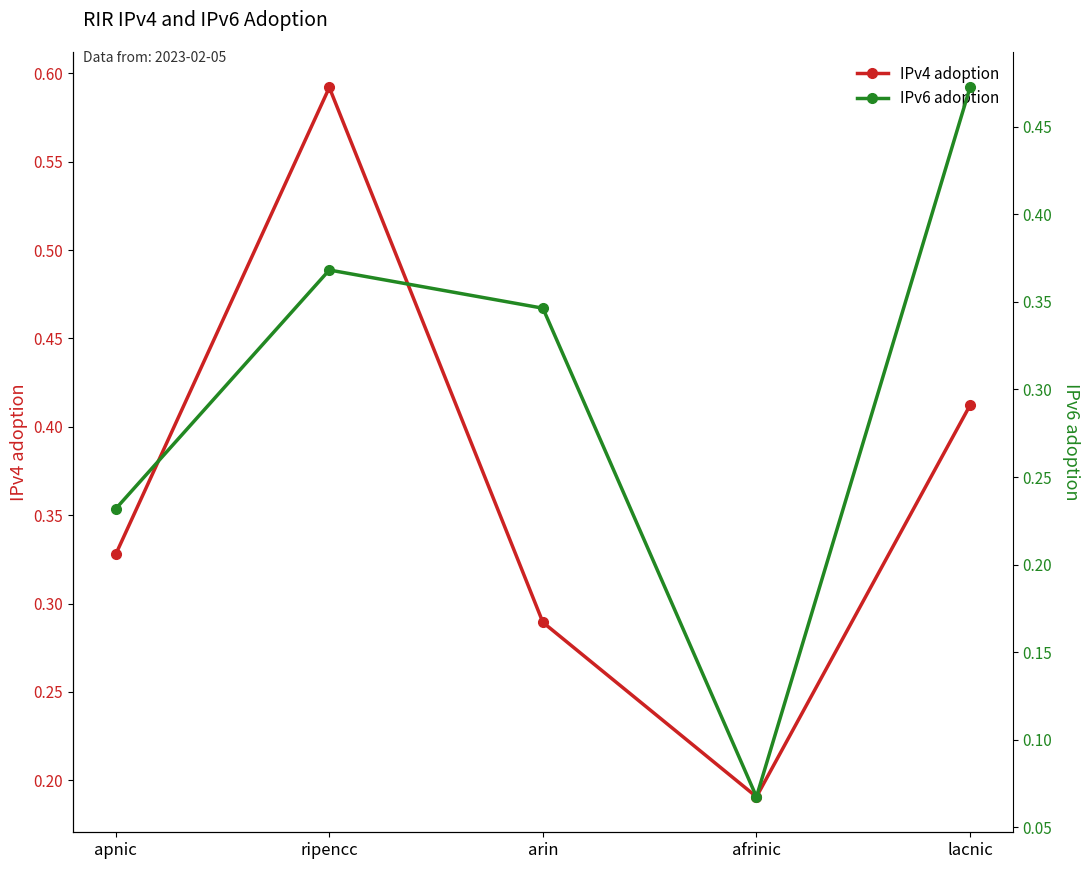

At which category does IPv4 adoption reach its first local peak?

ripencc